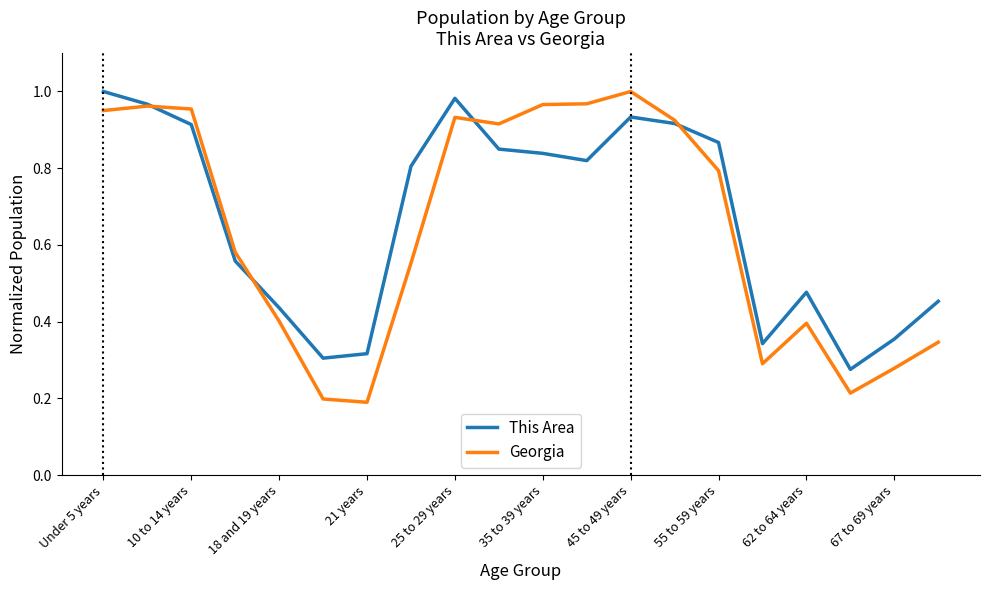

What are all the series names shown in the legend?

This Area, Georgia